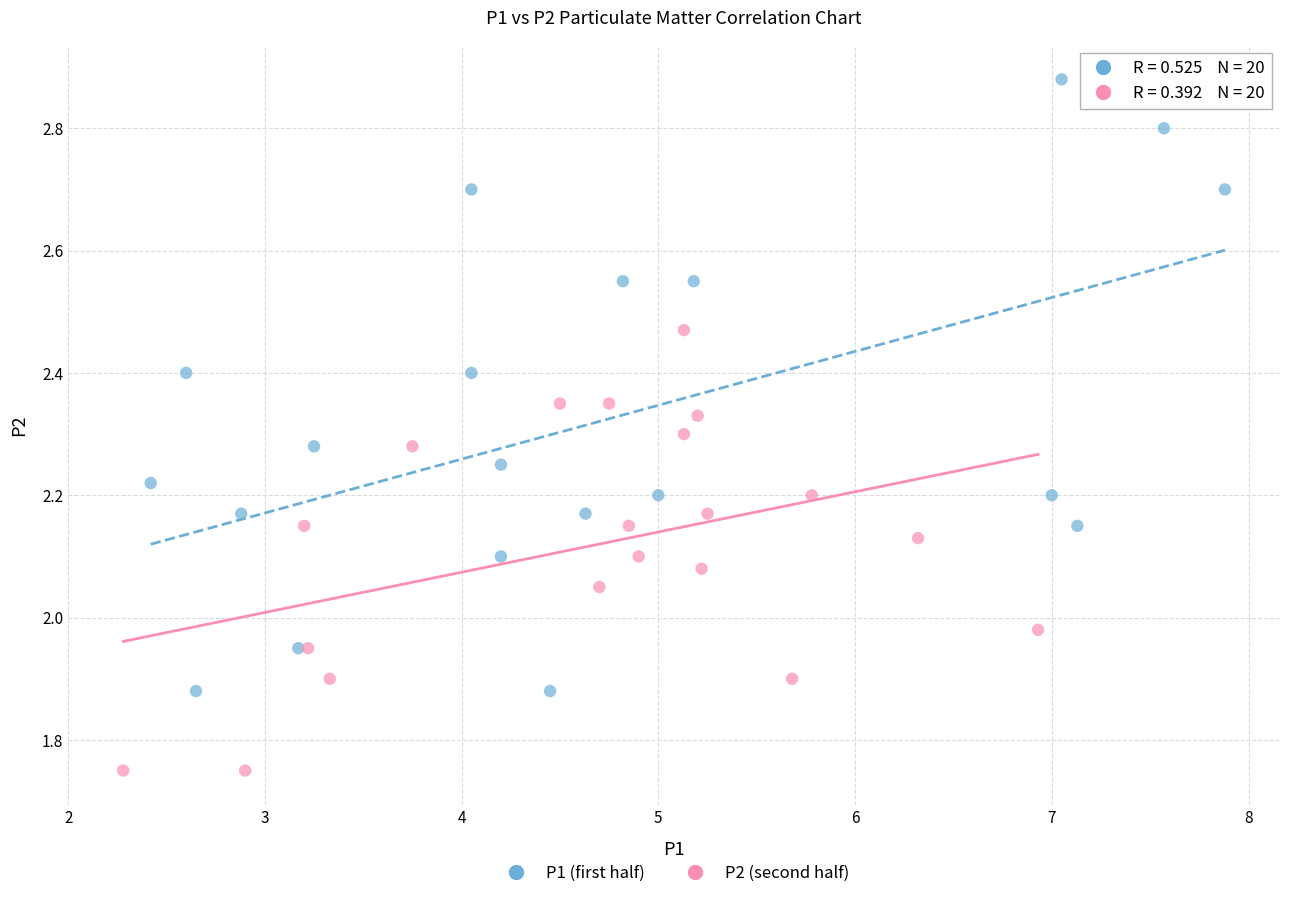

Which series contains the lowest Y value?

P2 (second half)